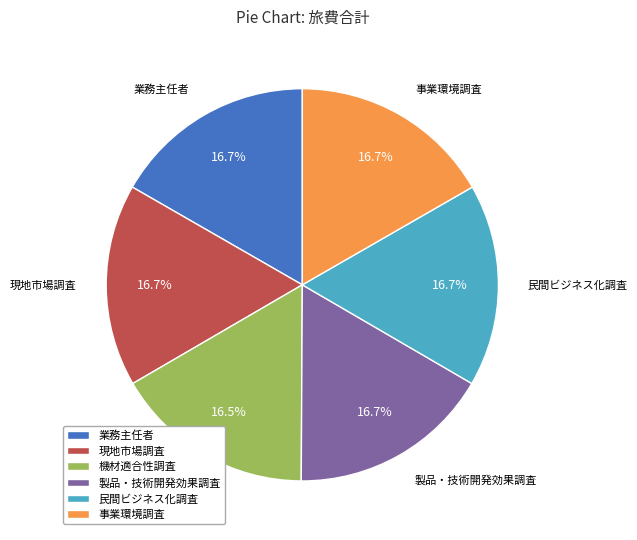

Count the number of slices in the pie.

6